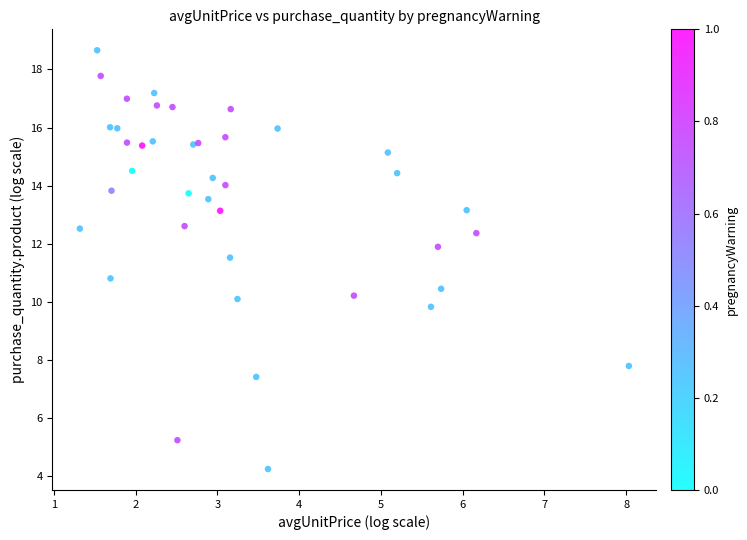

What Y value in the scatter plot is closest to 11?

10.8